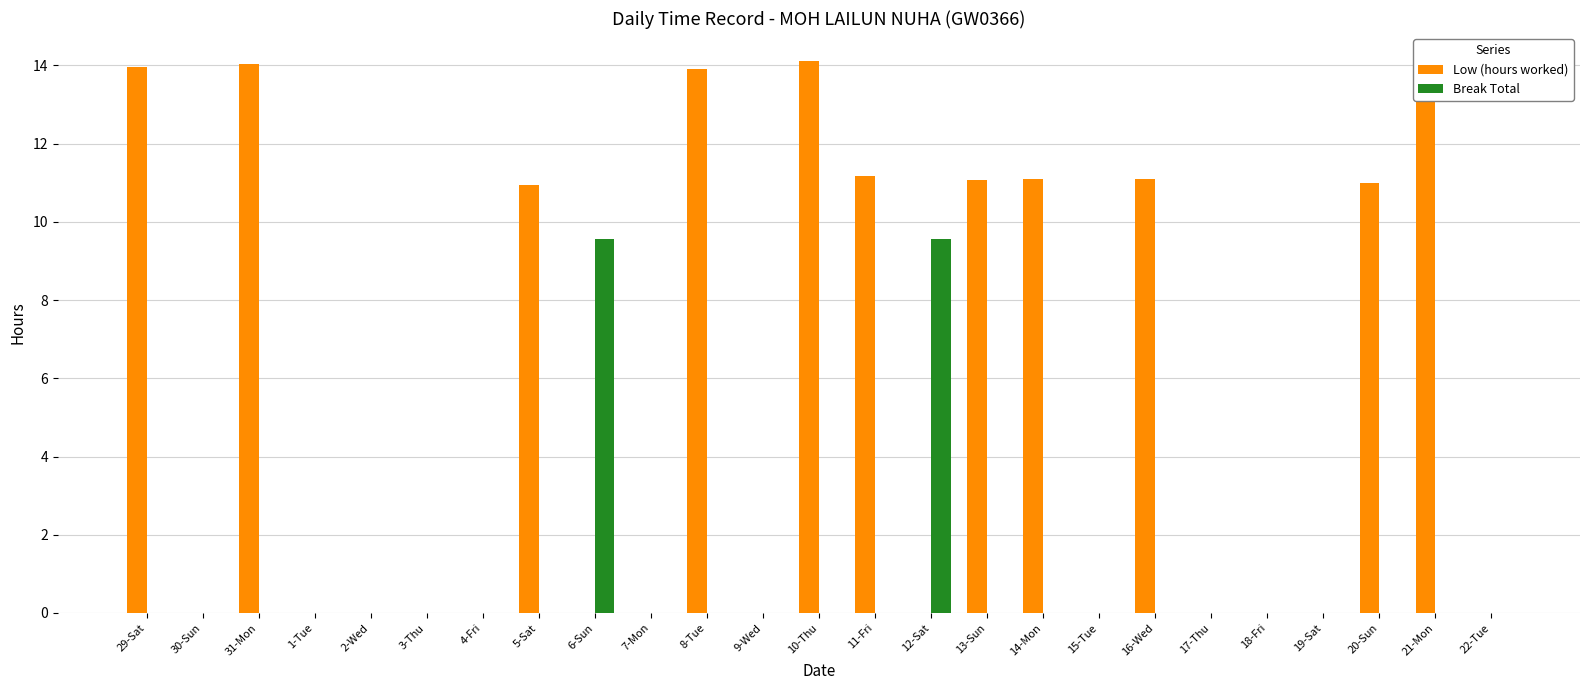

Reading left to right, what are all the values shown in this chart?

Low (hours worked): 29-Sat=14.0	30-Sun=0.0	31-Mon=14.0	1-Tue=0.0	2-Wed=0.0	3-Thu=0.0	4-Fri=0.0	5-Sat=10.9	6-Sun=0.0	7-Mon=0.0	8-Tue=13.9	9-Wed=0.0	10-Thu=14.1	11-Fri=11.2	12-Sat=0.0	13-Sun=11.1	14-Mon=11.1	15-Tue=0.0	16-Wed=11.1	17-Thu=0.0	18-Fri=0.0	19-Sat=0.0	20-Sun=11.0	21-Mon=14.1	22-Tue=0.0
Break Total: 29-Sat=0.0	30-Sun=0.0	31-Mon=0.0	1-Tue=0.0	2-Wed=0.0	3-Thu=0.0	4-Fri=0.0	5-Sat=0.0	6-Sun=9.6	7-Mon=0.0	8-Tue=0.0	9-Wed=0.0	10-Thu=0.0	11-Fri=0.0	12-Sat=9.6	13-Sun=0.0	14-Mon=0.0	15-Tue=0.0	16-Wed=0.0	17-Thu=0.0	18-Fri=0.0	19-Sat=0.0	20-Sun=0.0	21-Mon=0.0	22-Tue=0.0